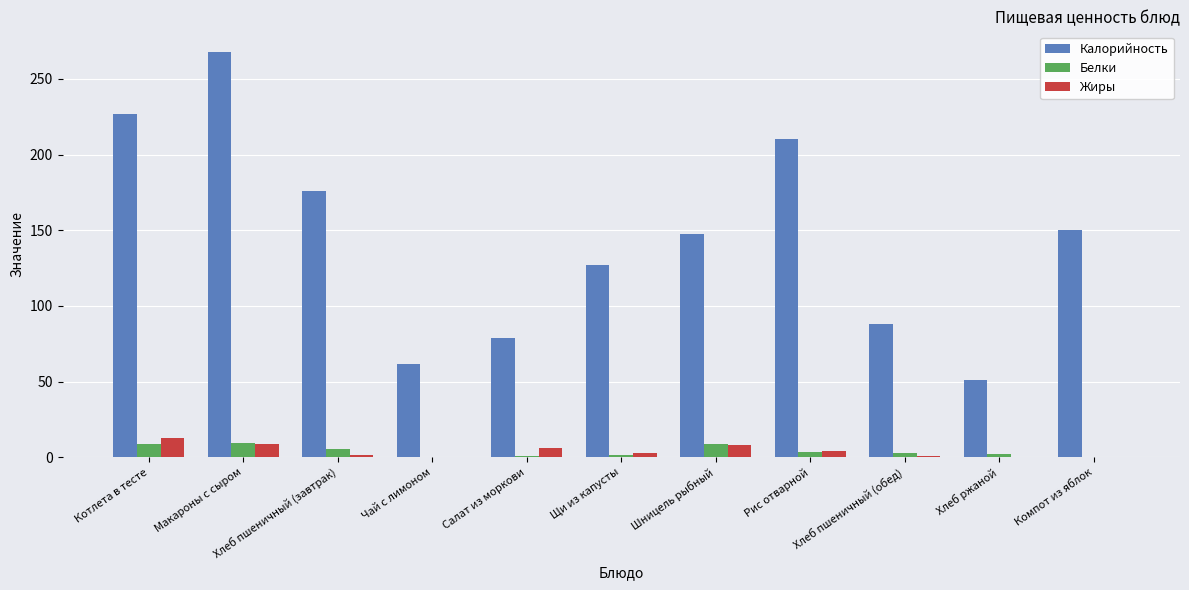

How many distinct data groups are displayed?

3